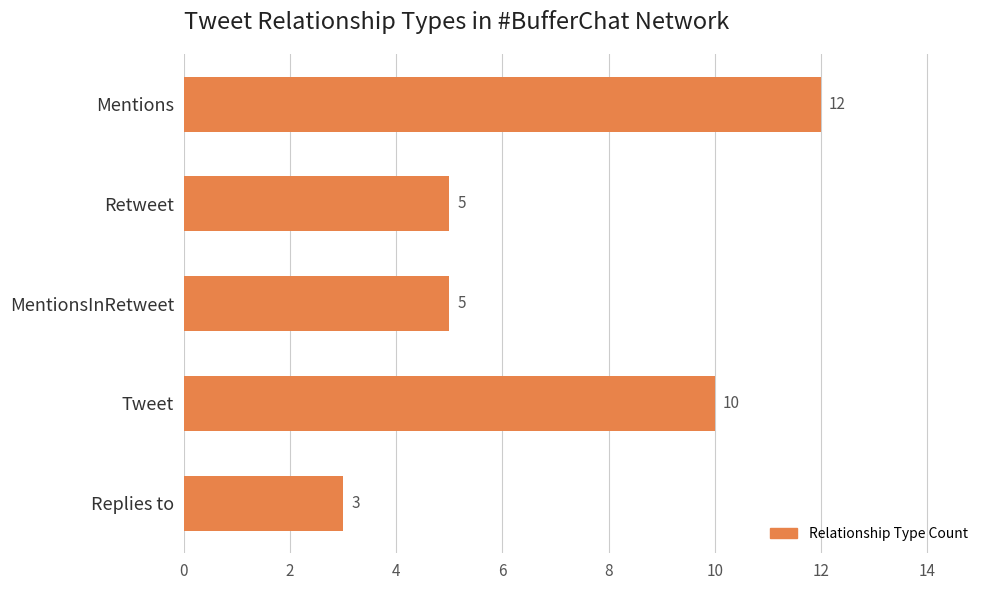

Reading top to bottom, extract all data points from this chart.

Mentions=12	Retweet=5	MentionsInRetweet=5	Tweet=10	Replies to=3